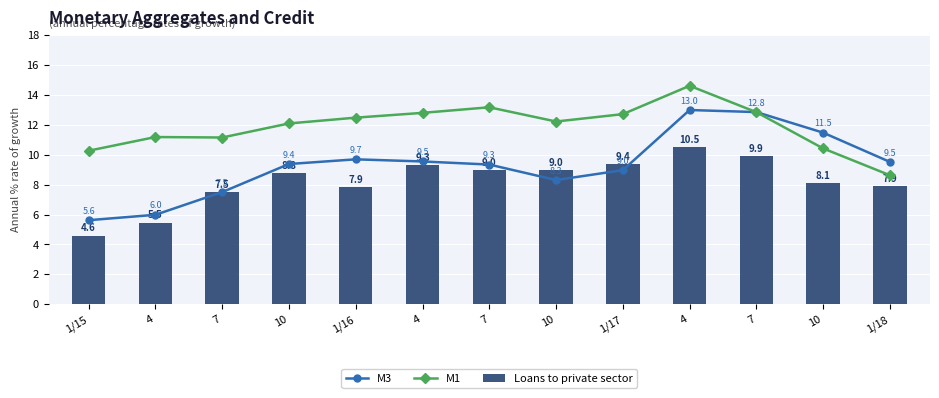

At which label is M1 closest to 11?

7